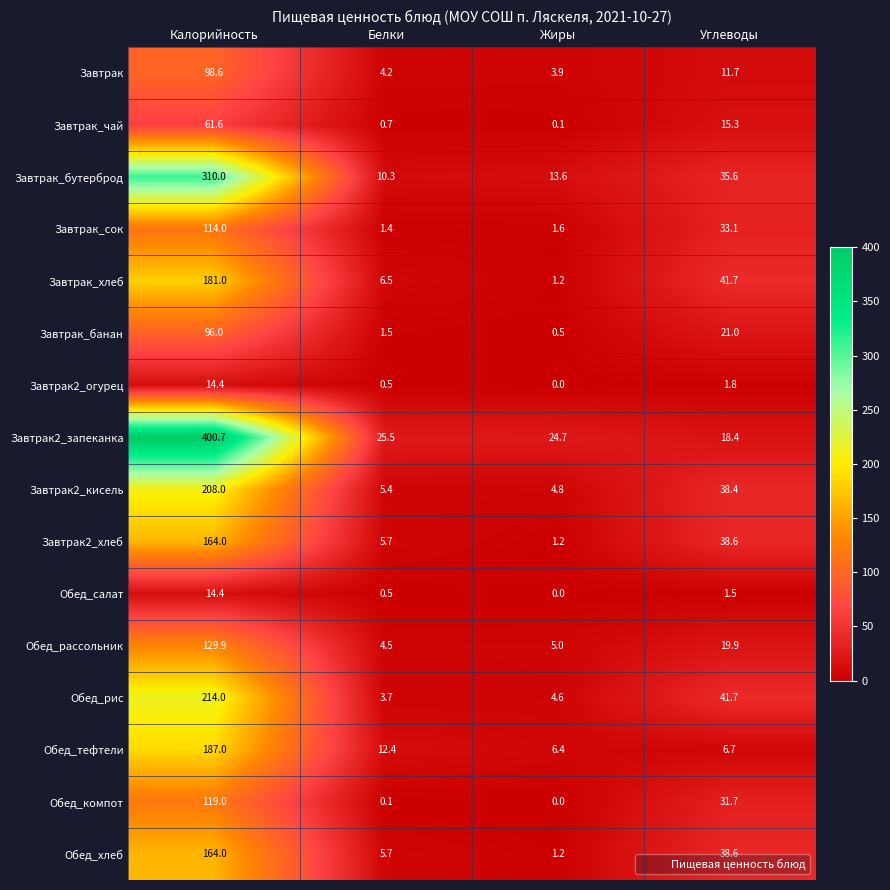

At which category is the sum across all series the highest?

Калорийность